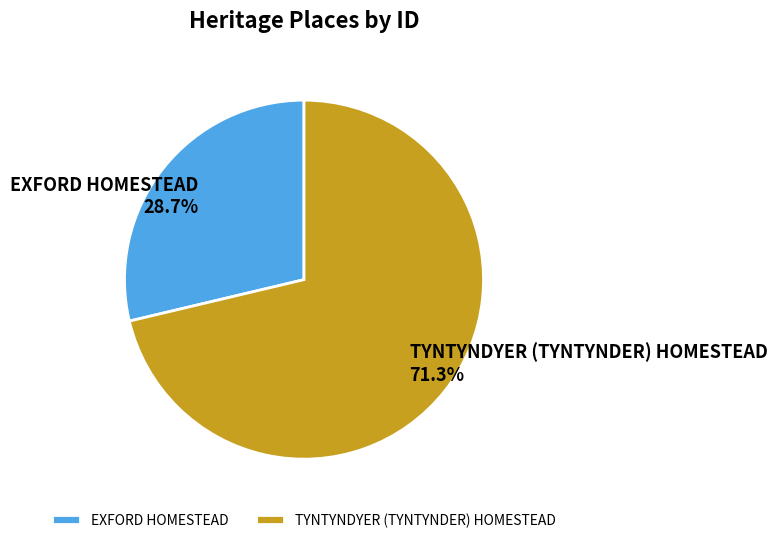

To the nearest percent, what portion does EXFORD HOMESTEAD represent?

29%